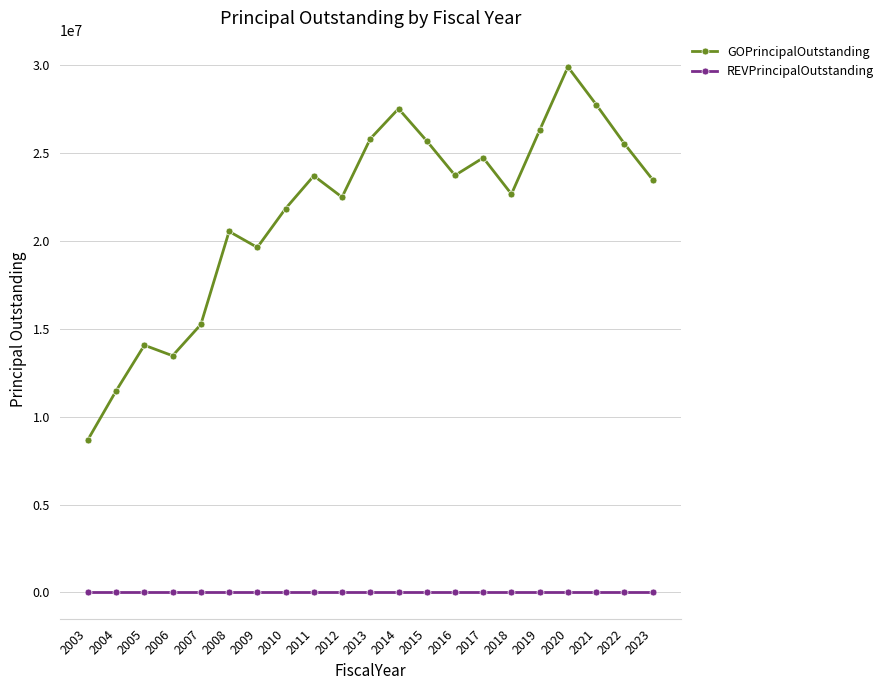

True or false: GOPrincipalOutstanding and REVPrincipalOutstanding cross at least once.

False